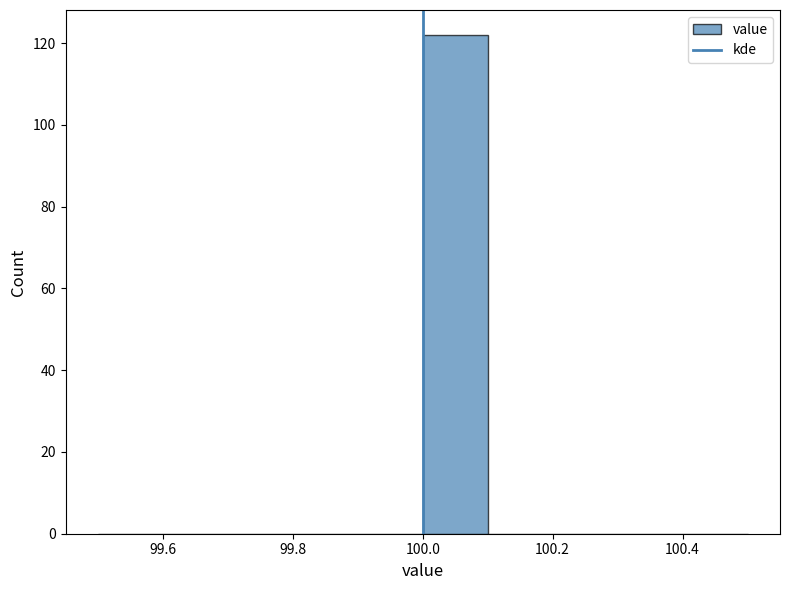

Reading left to right, list every bar in this chart as the range it spans on the x-axis followed by its height. The values are not printed on the chart, so give them approximately, as read against the axis.

99.5 to 99.6: 0
99.6 to 99.7: 0
99.7 to 99.8: 0
99.8 to 99.9: 0
99.9 to 100.0: 0
100.0 to 100.1: 122
100.1 to 100.2: 0
100.2 to 100.3: 0
100.3 to 100.4: 0
100.4 to 100.5: 0